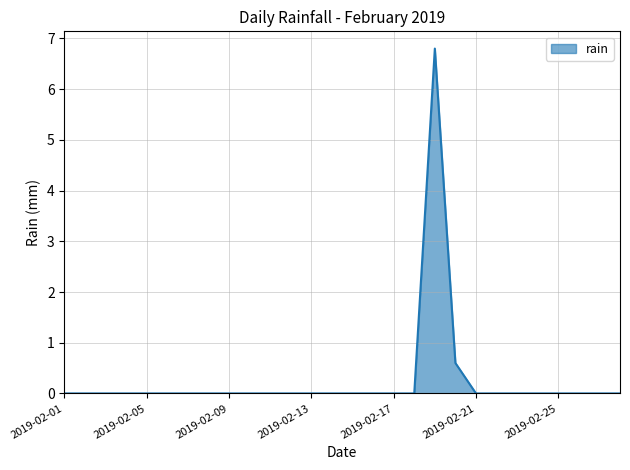

What is the maximum value shown in the chart?

6.8